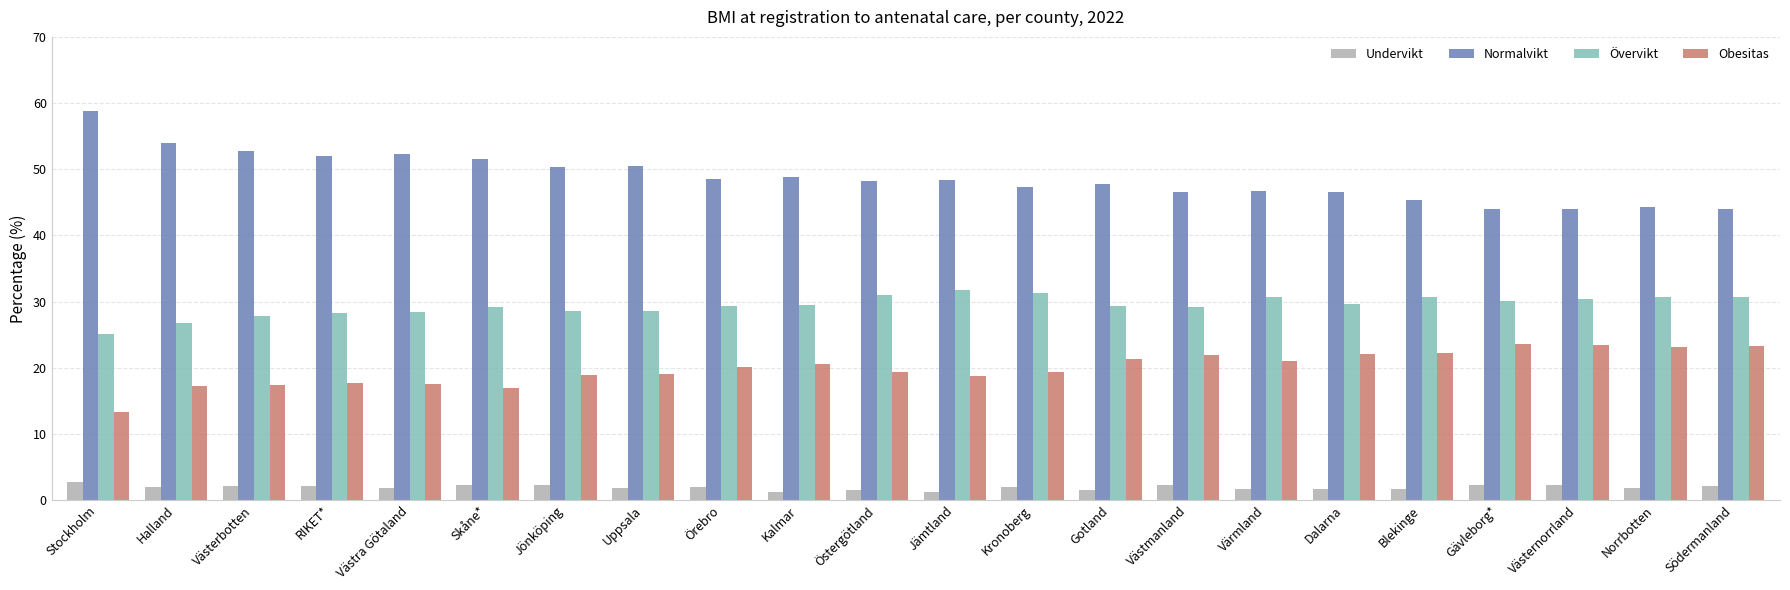

At Blekinge, list the series in order from smallest to largest.

Undervikt, Obesitas, Övervikt, Normalvikt